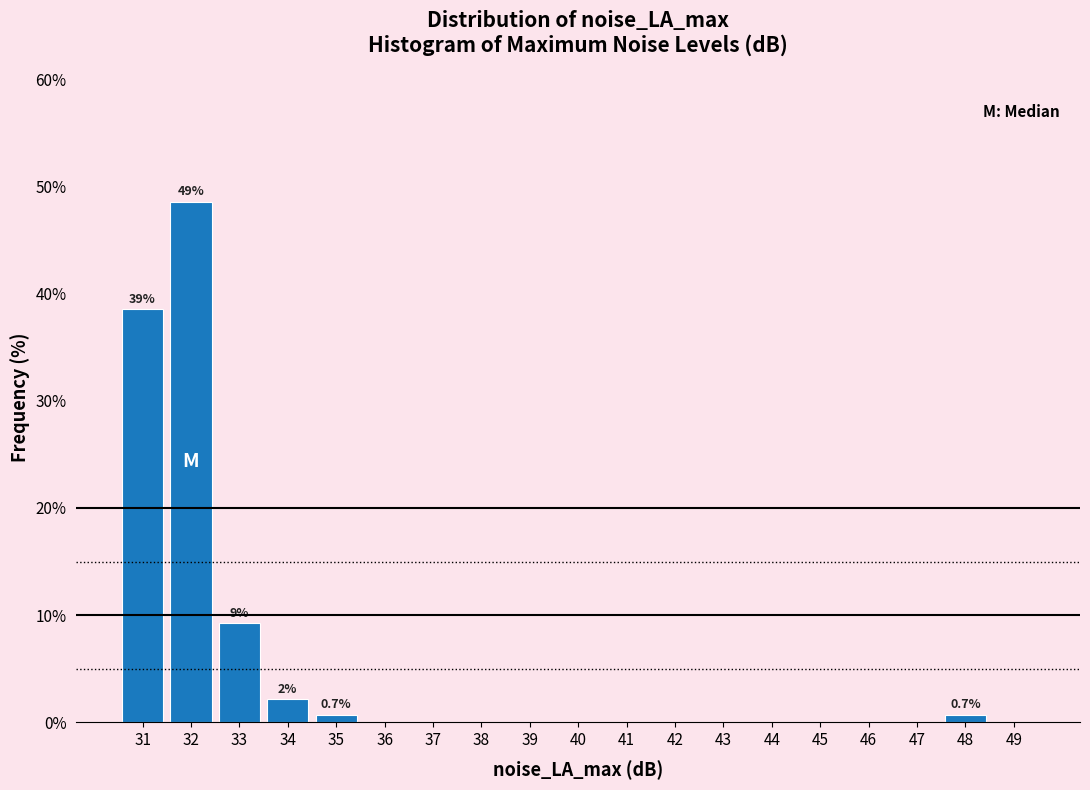

Which range on the x-axis has the tallest bar?

31.5 to 32.5